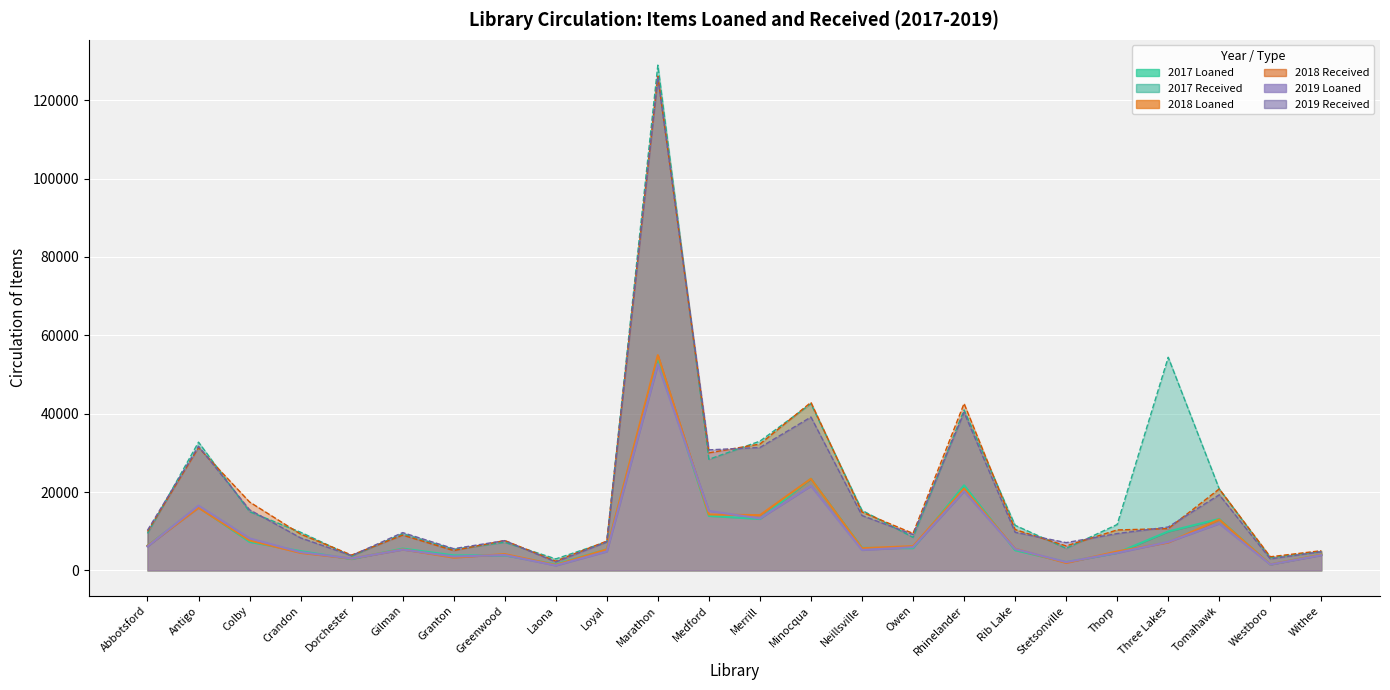

The value of 2019 Received at Rib Lake is 16096. True or false?

False